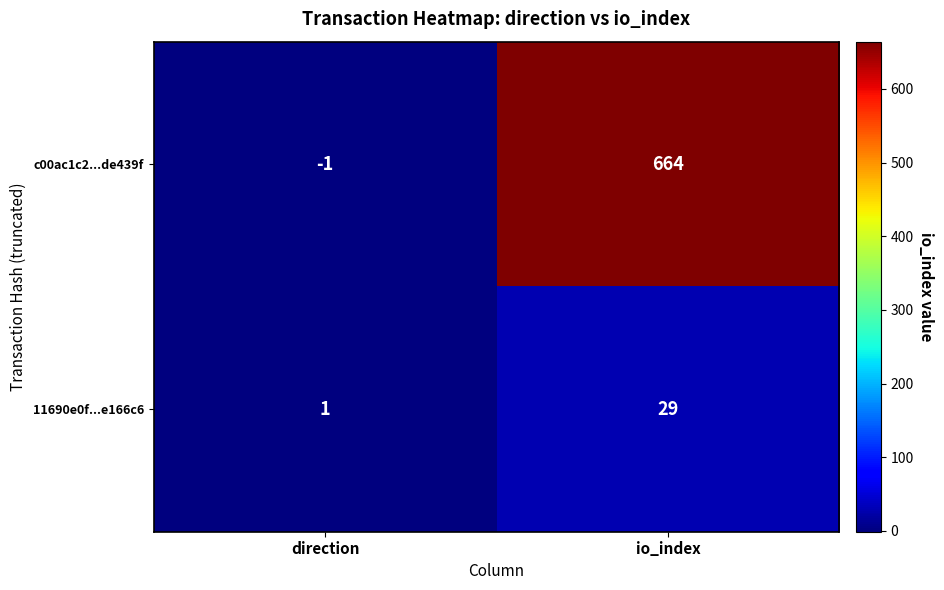

Reading right to left, extract all data points from this chart.

c00ac1c2...de439f: 664	-1
11690e0f...e166c6: 29	1